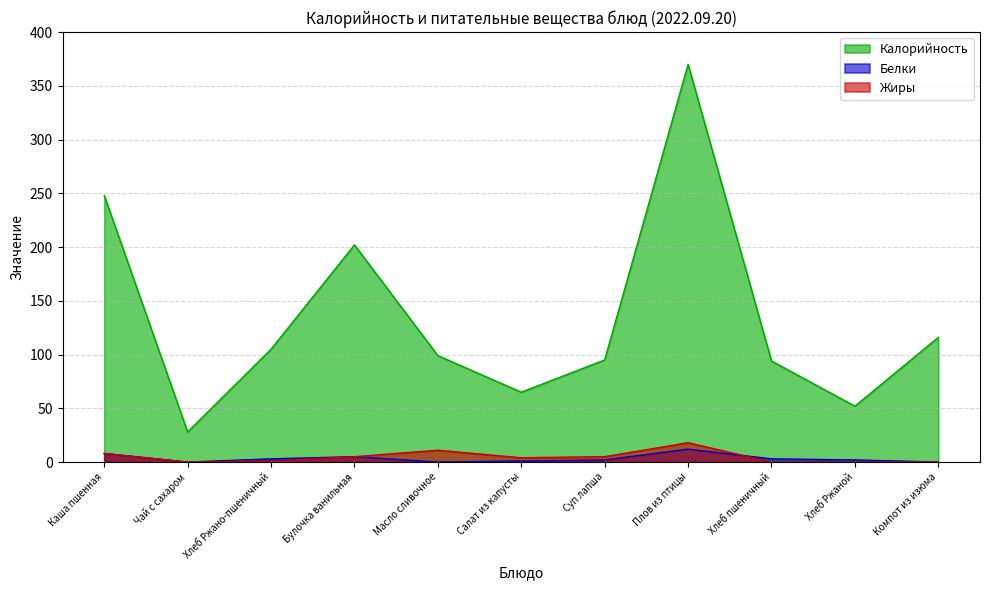

True or false: Белки and Калорийность intersect in this chart.

False